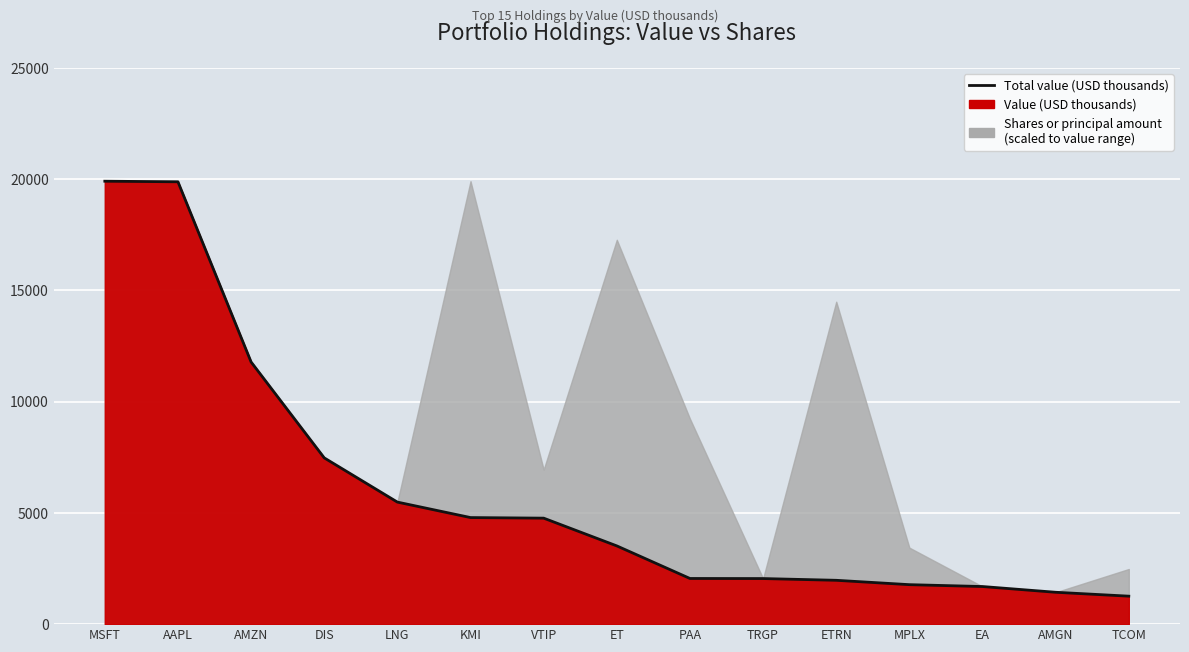

Which category has the highest value across all series?

MSFT